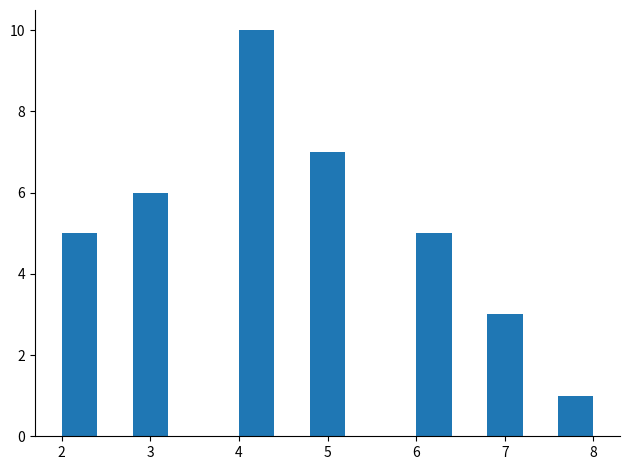

How tall is the bar that spans 2.0 to 2.4 on the x-axis? The values are not printed on the chart, so give them approximately, as read against the axis.

5